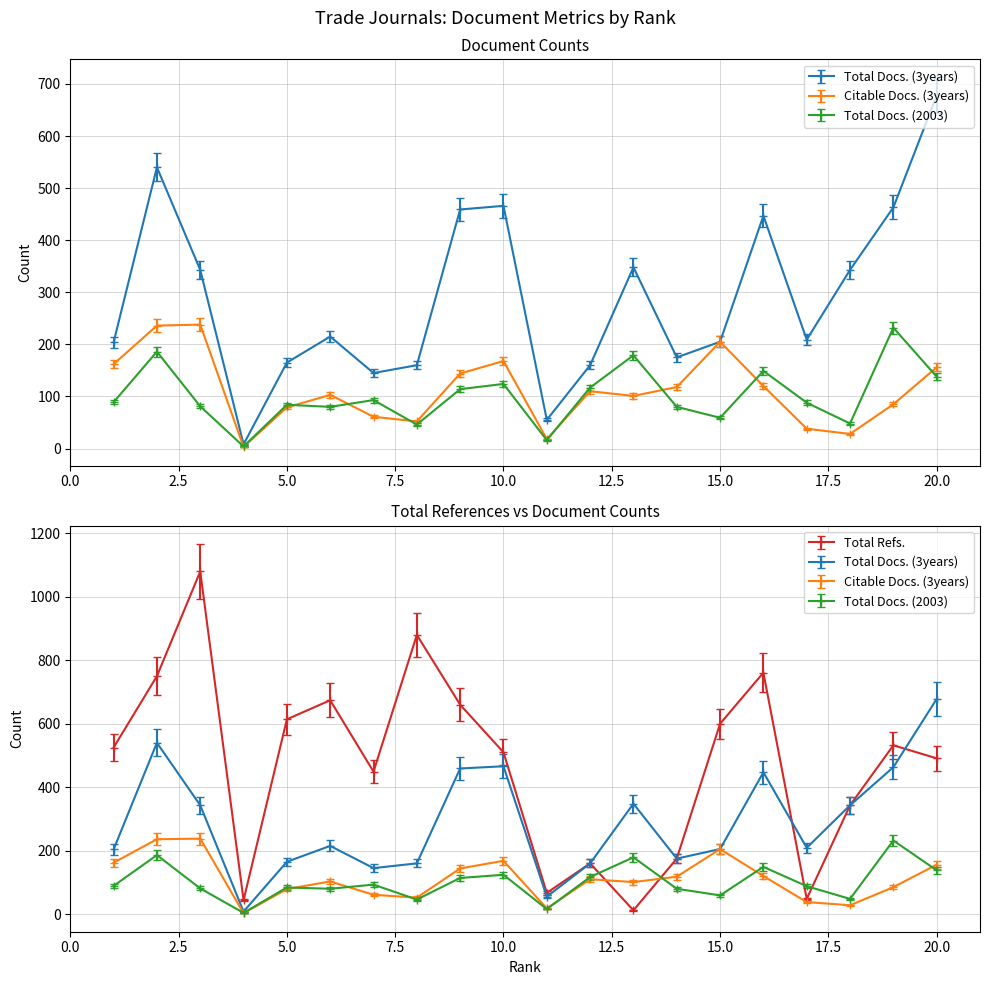

Which series changed the most between 4 and 9?

Total Refs.